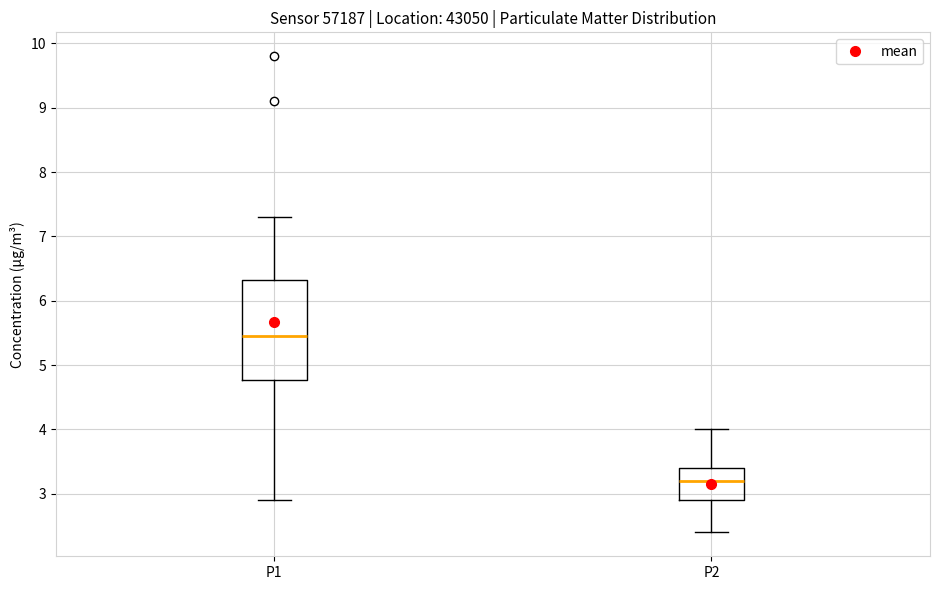

Comparing the boxes themselves (not the whiskers), which one is the tallest?

P1